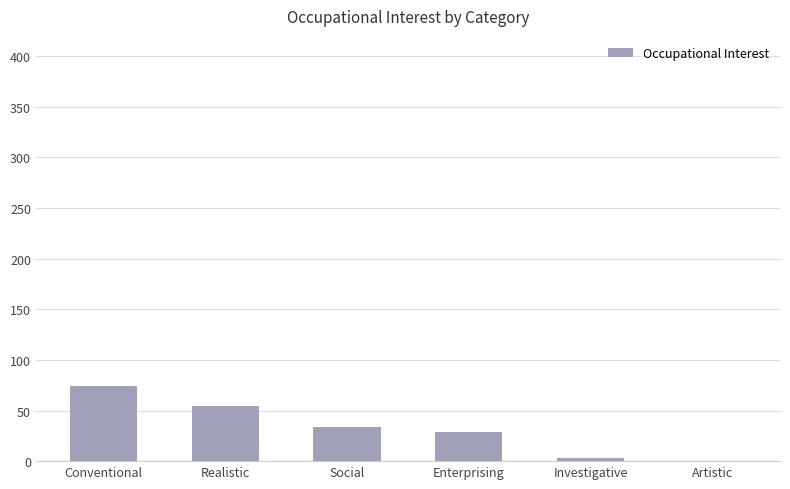

How many categories are shown in the chart?

6